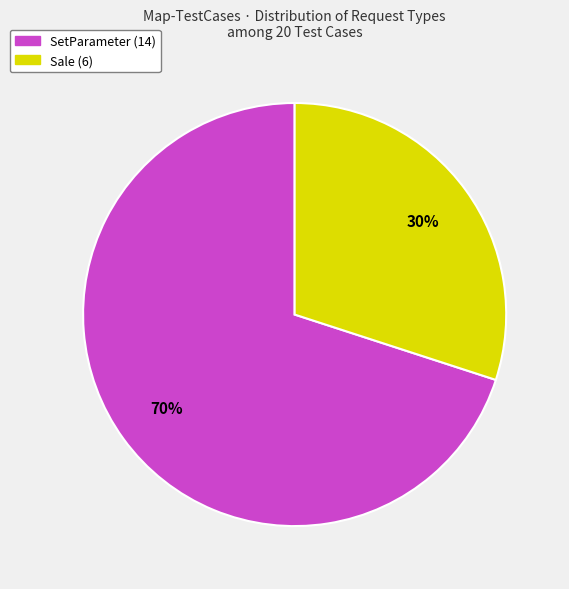

To the nearest percent, what is the difference between the largest and smallest slice percentages?

40%